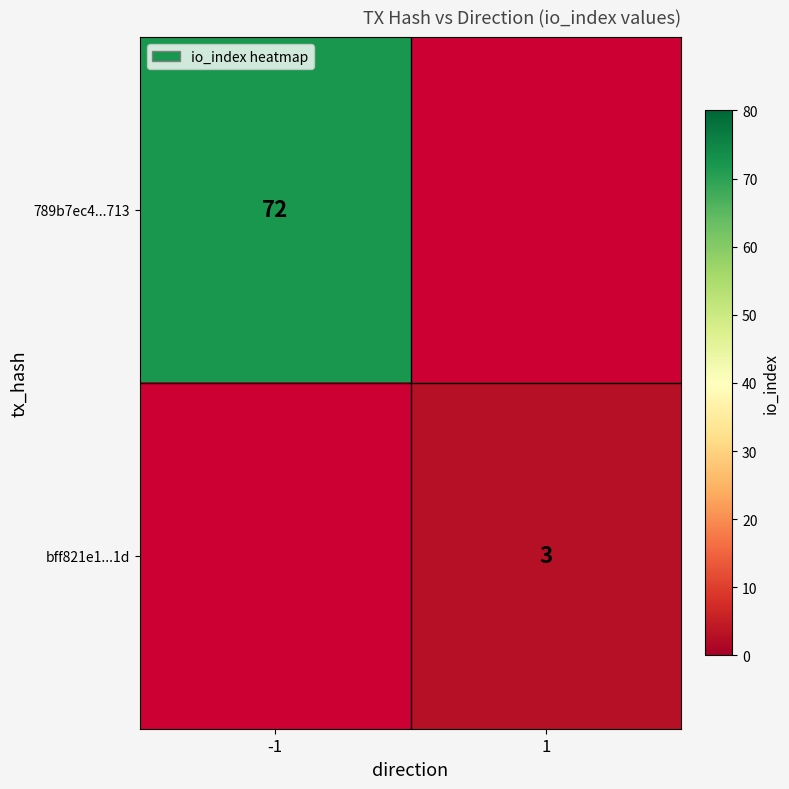

Which label corresponds to the smallest value in the chart?

1